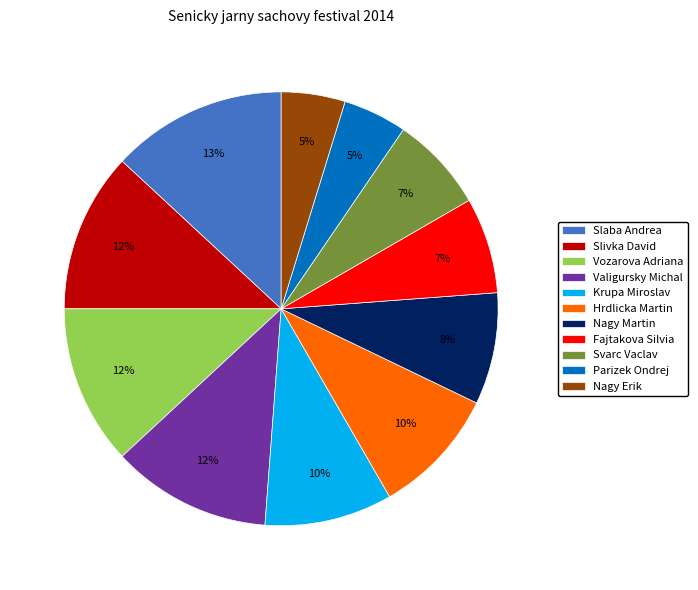

To the nearest percent, what is the difference between the largest and smallest slice percentages?

8%